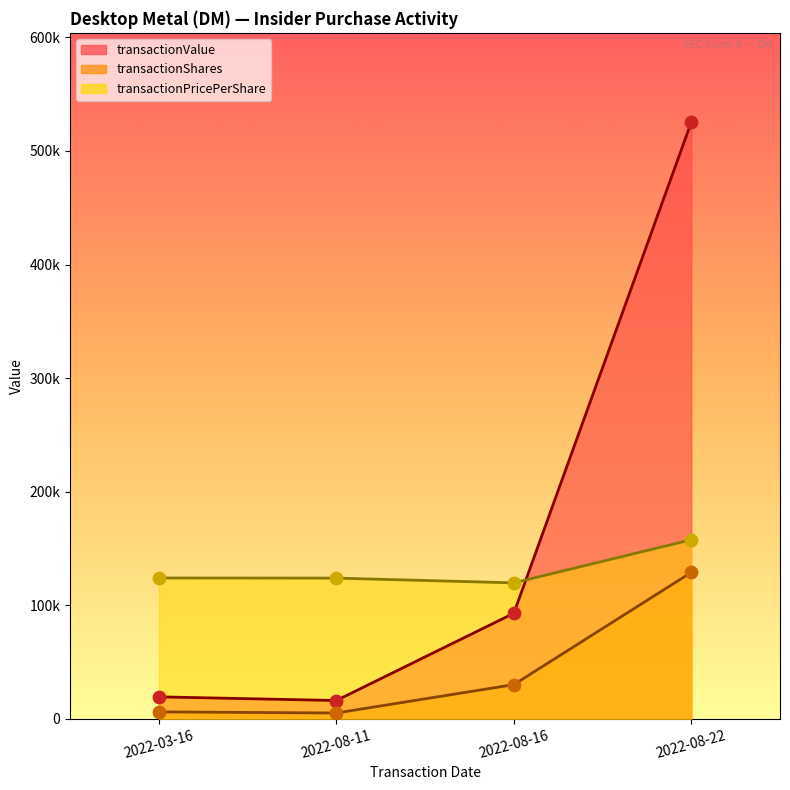

Is the value of transactionPricePerShare at 2022-08-11 greater than the value of transactionShares at 2022-03-16?

Yes